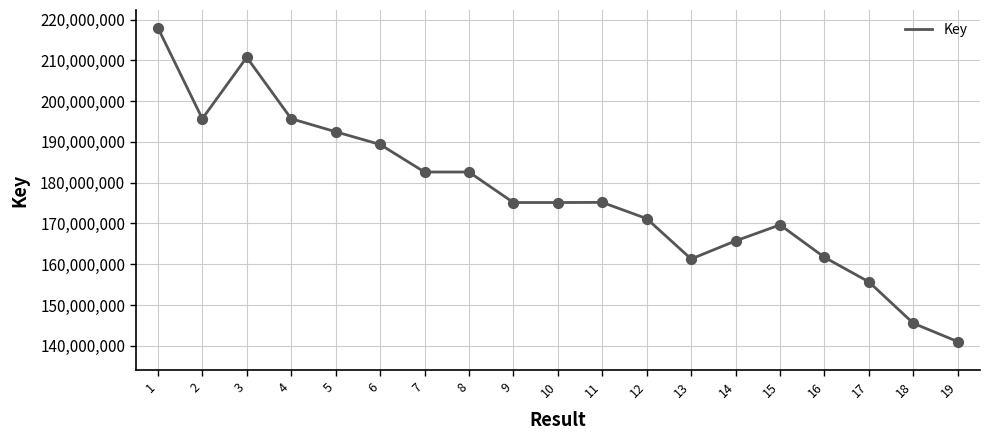

Between 9 and 1, which is larger?

1